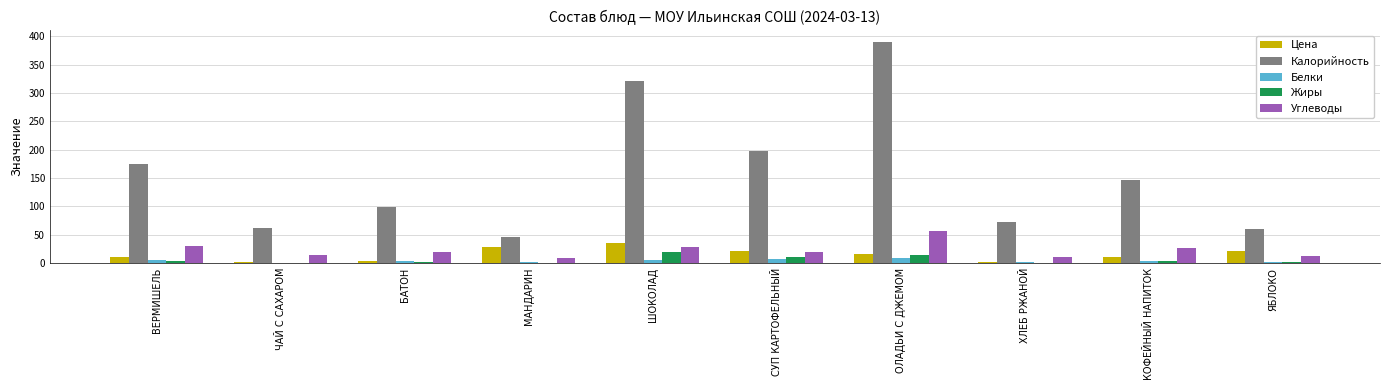

How many groups of bars are there?

10